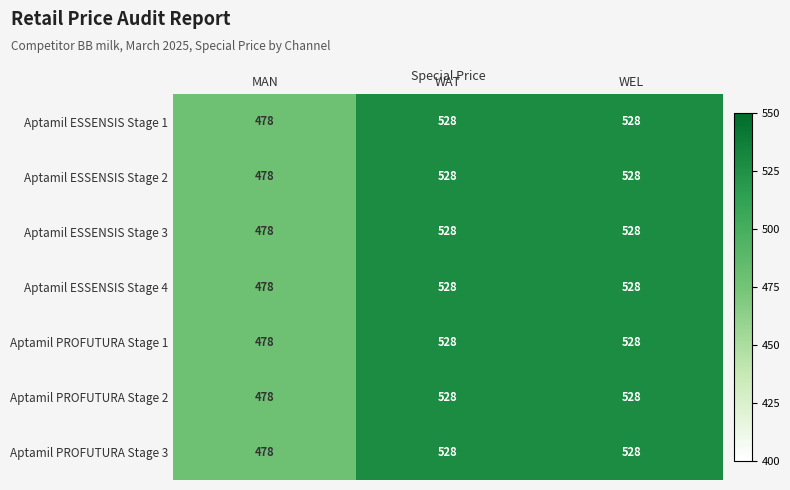

Is it true that Aptamil PROFUTURA Stage 3 equals 528 at WAT?

True